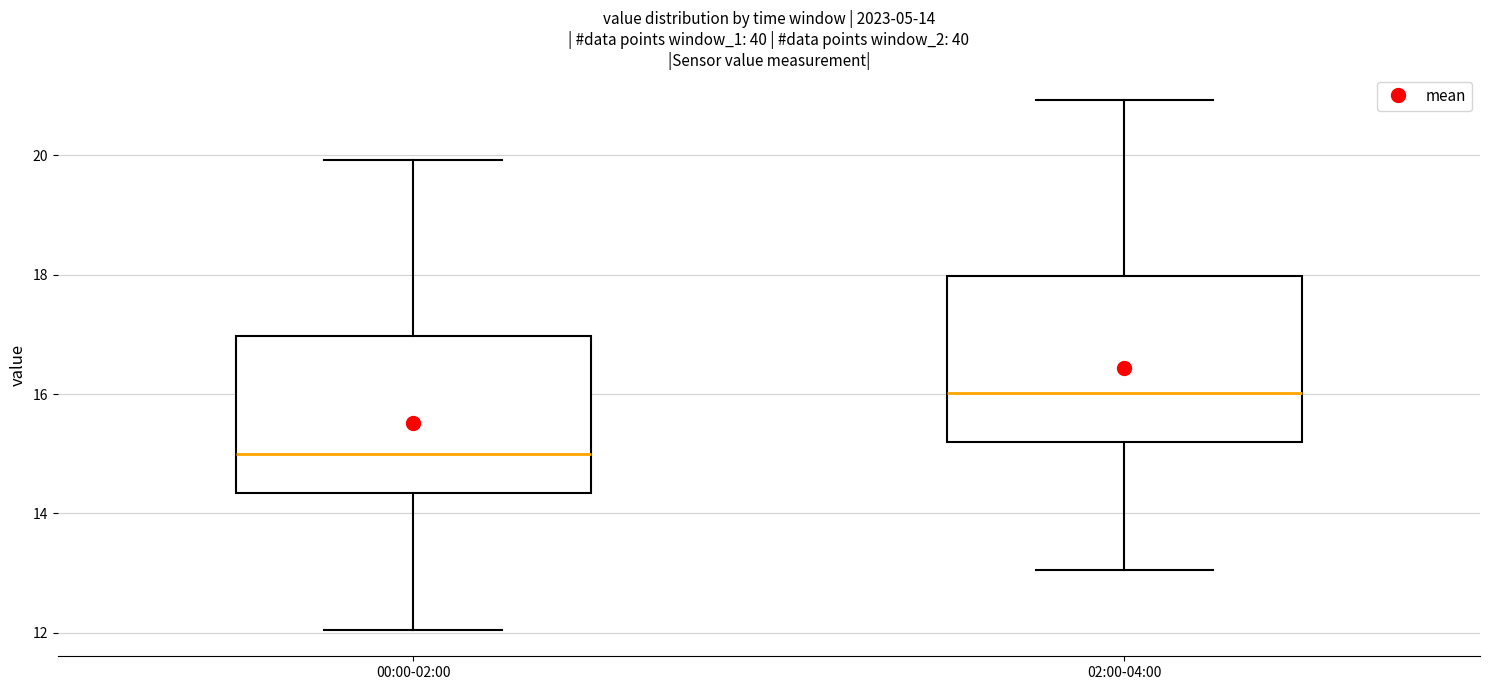

Which box's median line is the lowest?

00:00-02:00